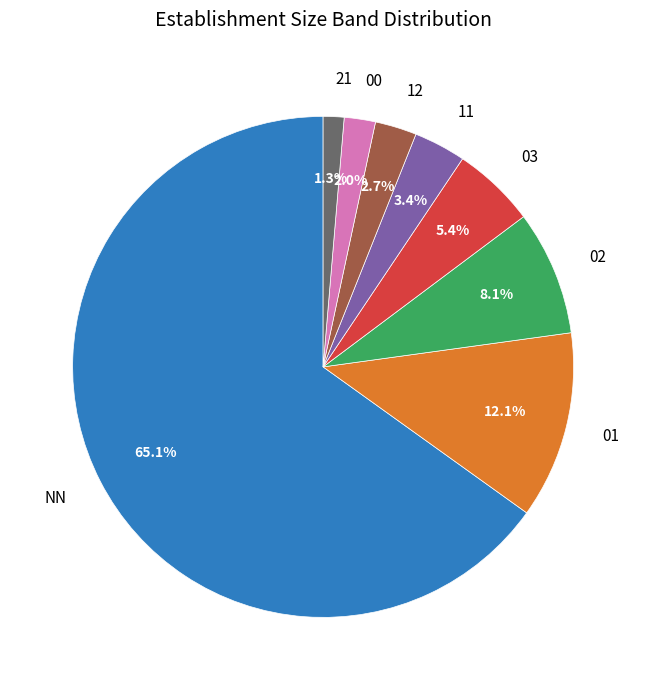

To the nearest percent, what portion does 01 represent?

12%